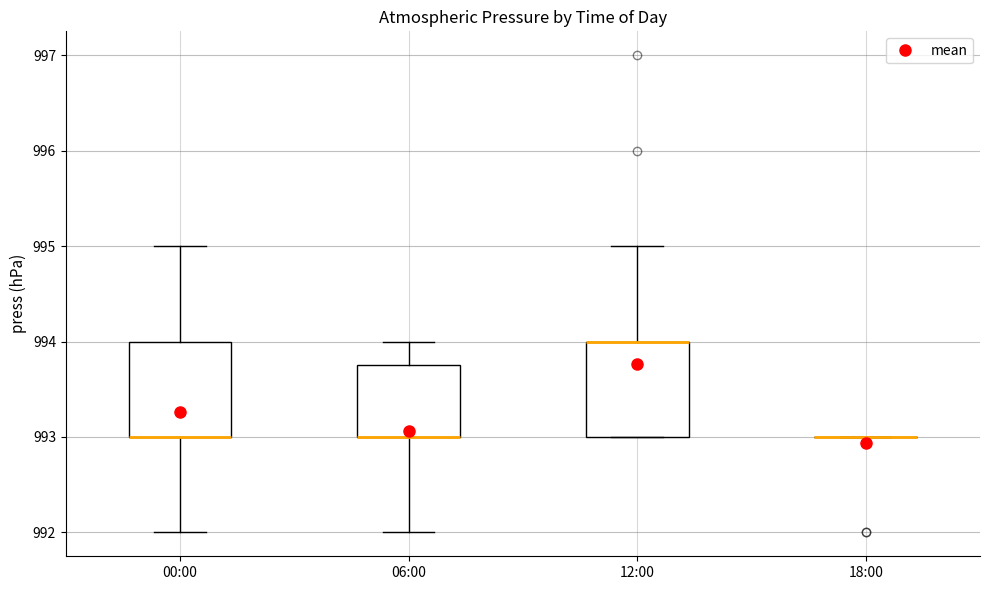

Reading left to right, transcribe this box plot: for each box, give where its median line is, the range the box spans, and where its two whiskers end, as read against the y-axis. The values are not printed on the chart, so give them approximately, as read against the axis.

00:00: median 993.0 (drawn on the box's lower edge), box 993.0 to 994.0, whiskers 992.0 to 995.0
06:00: median 993.0 (drawn on the box's lower edge), box 993.0 to 993.8, whiskers 992.0 to 994.0
12:00: median 994.0 (drawn on the box's upper edge), box 993.0 to 994.0, whiskers 993.0 to 995.0
18:00: box collapsed to a line at 993.0, whiskers 993.0 to 993.0